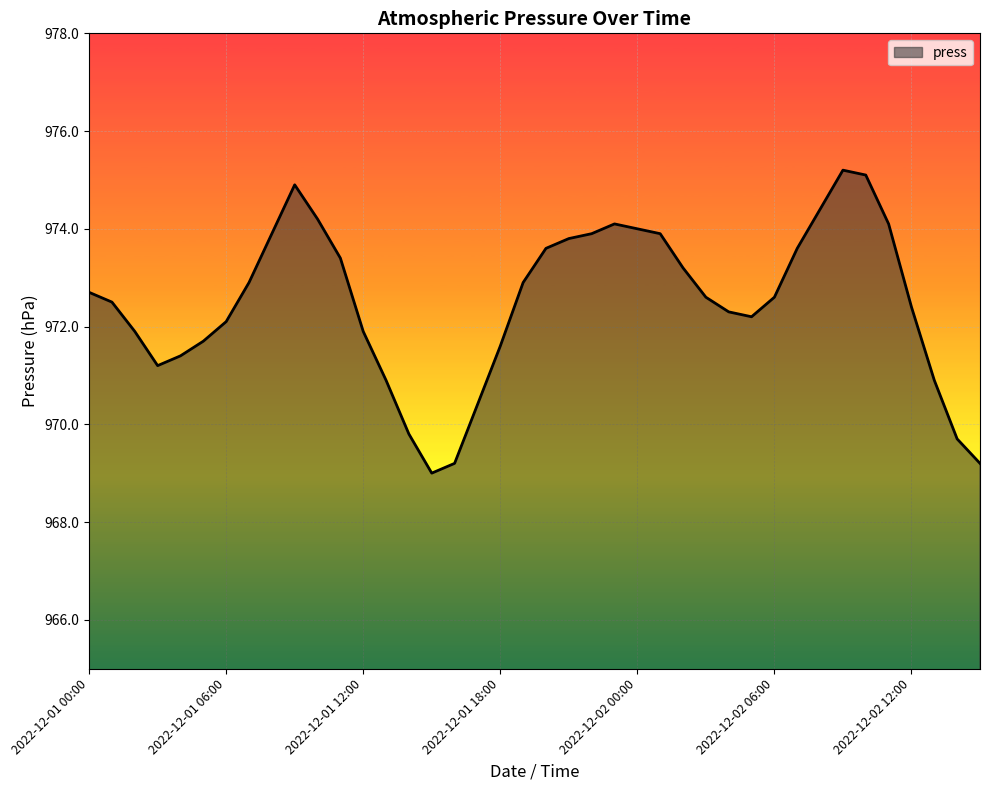

How many lines are shown in the chart?

1